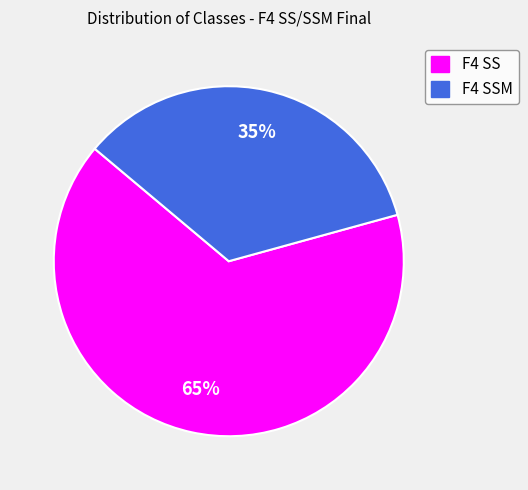

Does any single category account for the majority?

Yes